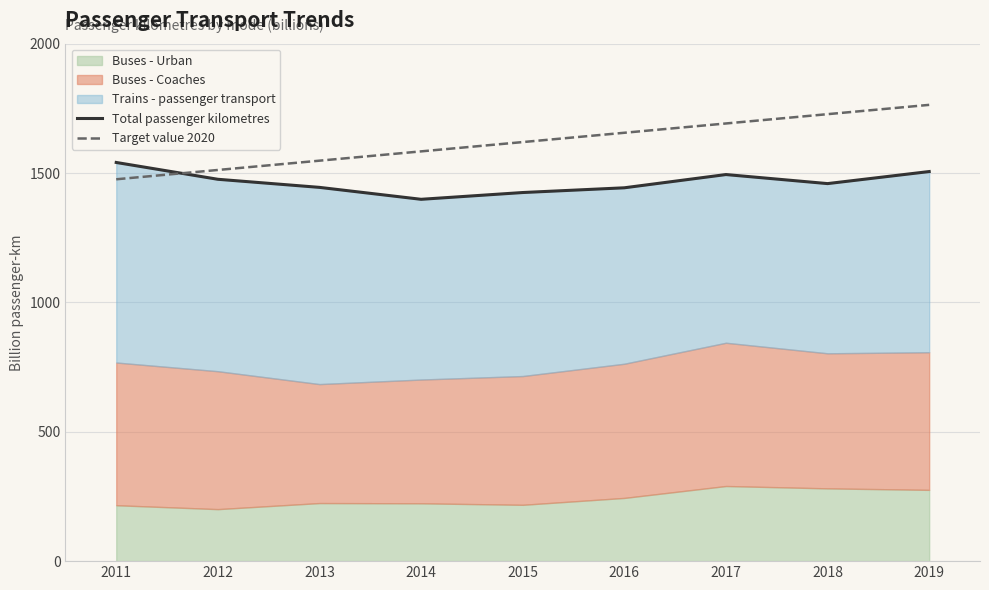

The value of Target value 2020 at 2014 is 1583.7. True or false?

True